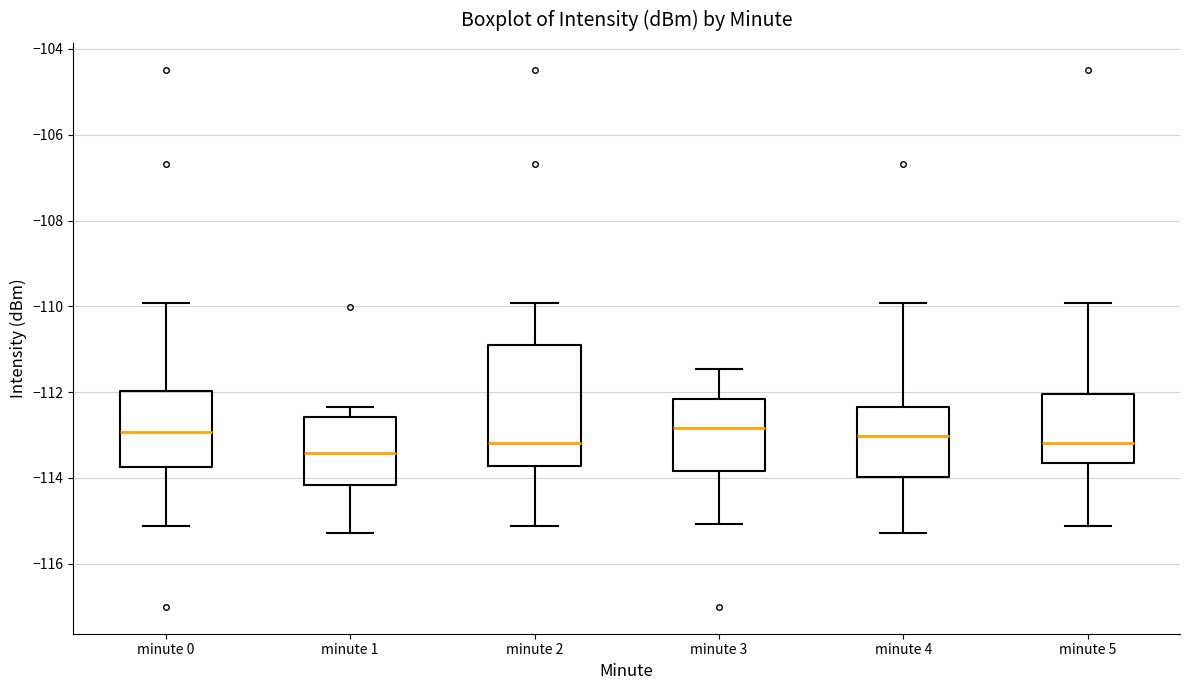

Which box is the tallest, from its lower edge to its upper edge?

minute 2